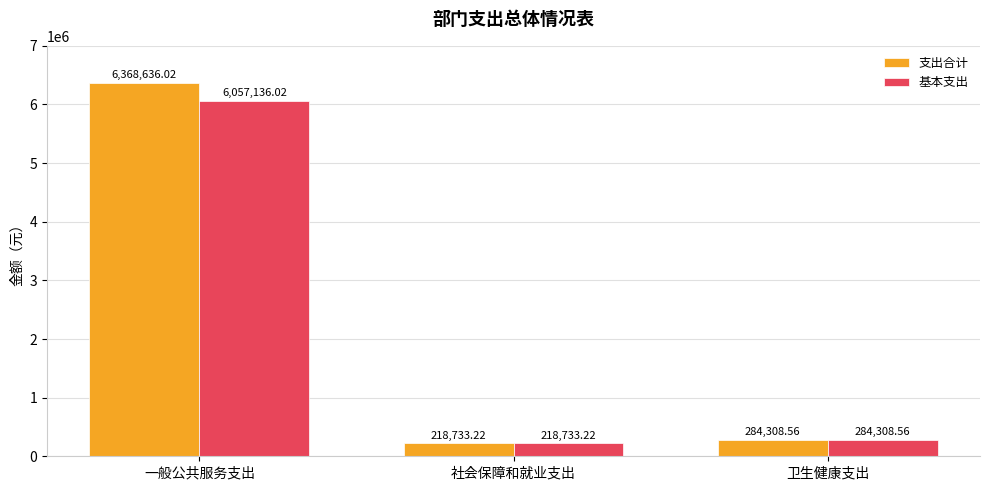

Reading left to right, what are all the values shown in this chart?

支出合计: 6368636.0	218733.2	284308.6
基本支出: 6057136.0	218733.2	284308.6